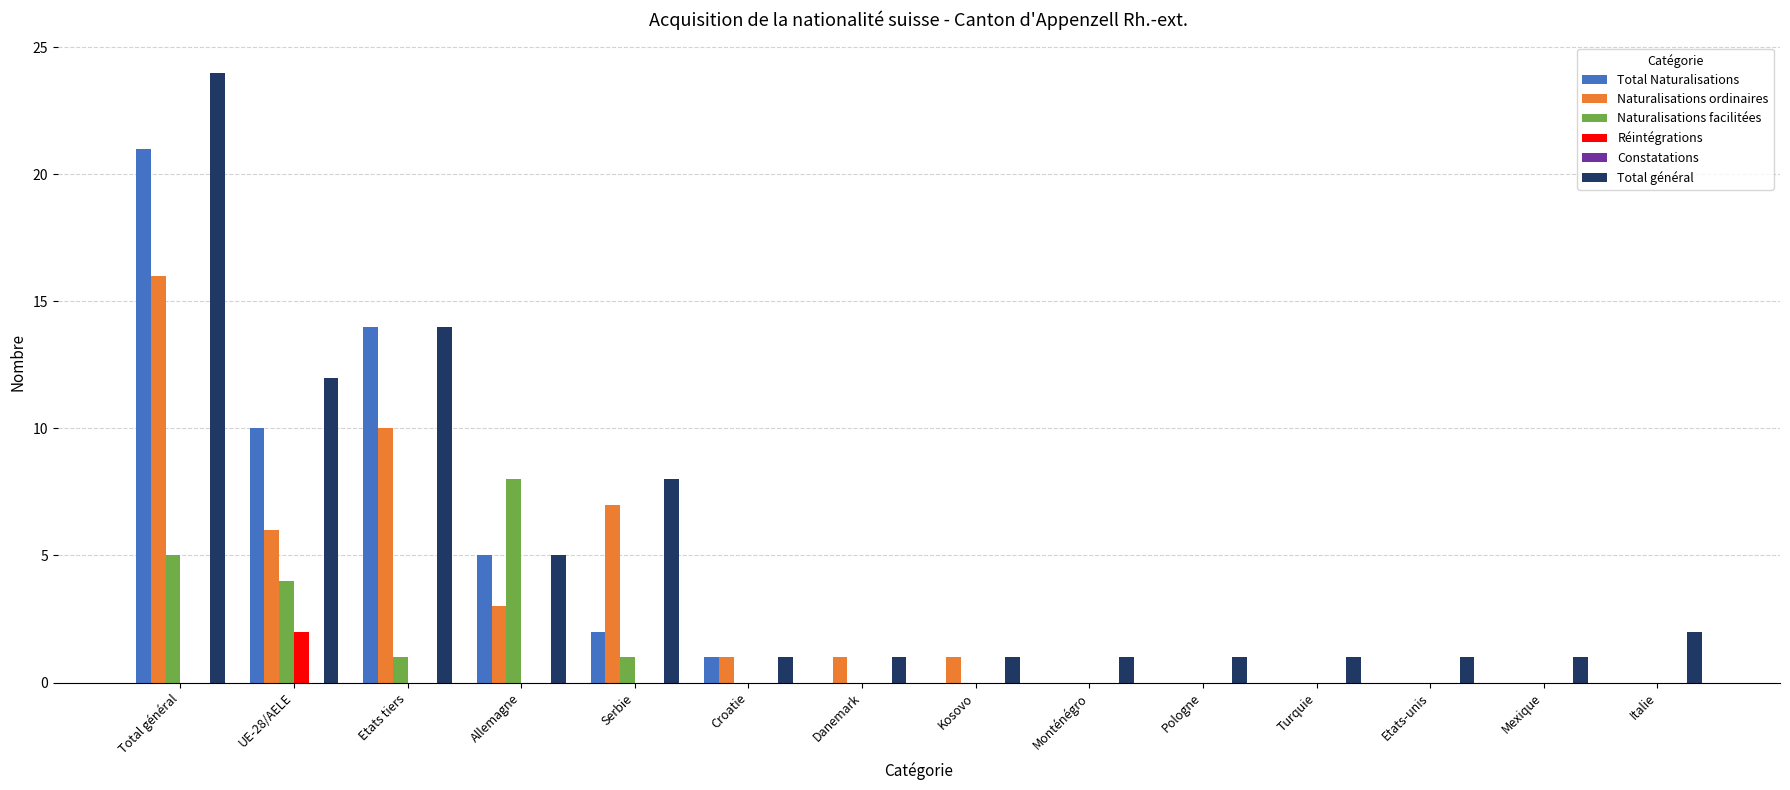

What is the greatest value displayed?

24